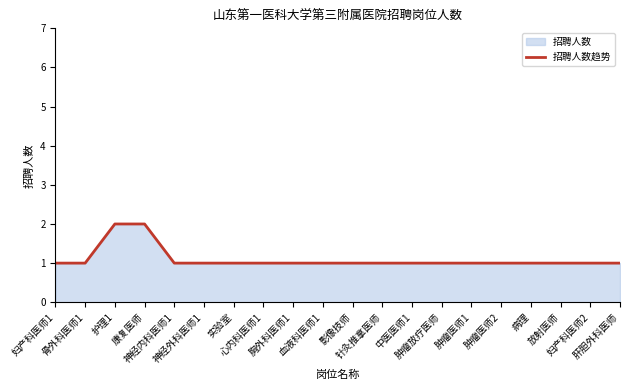

How many lines are shown in the chart?

1